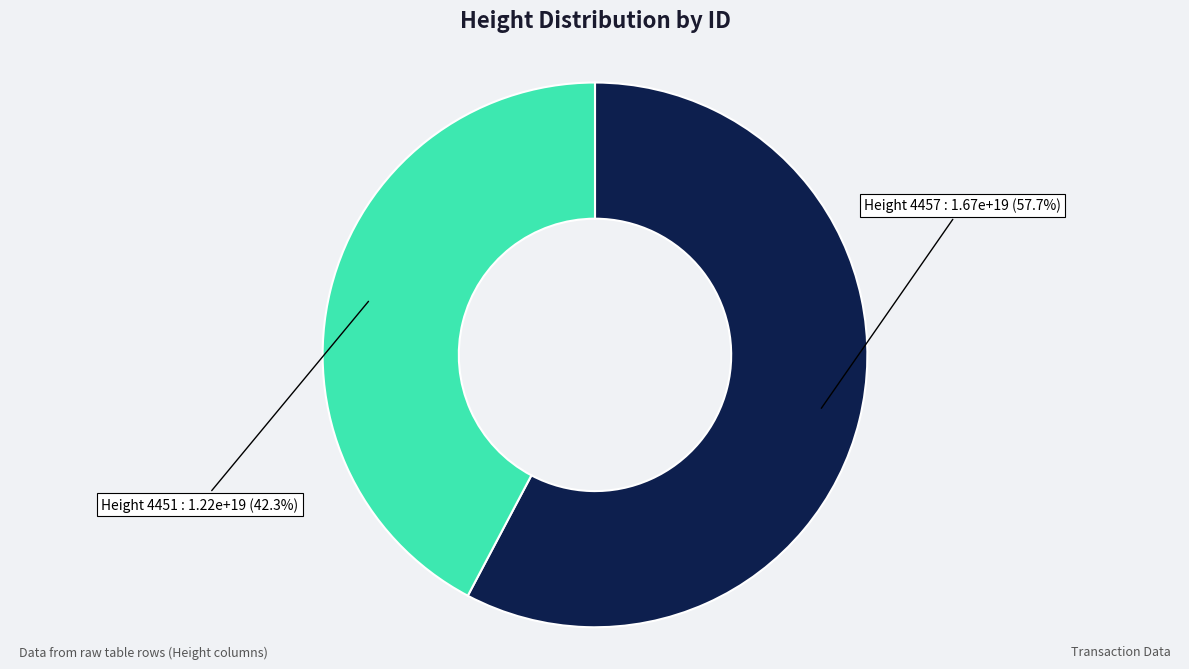

Is there a majority slice in this chart?

Yes